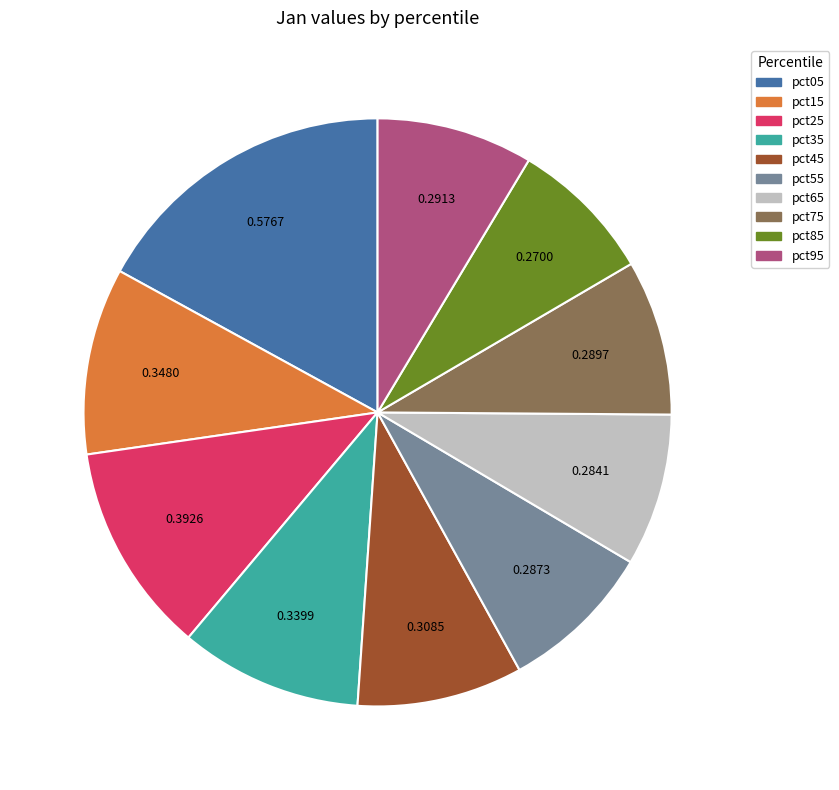

Is it true that pct95 is 9% of the pie?

True